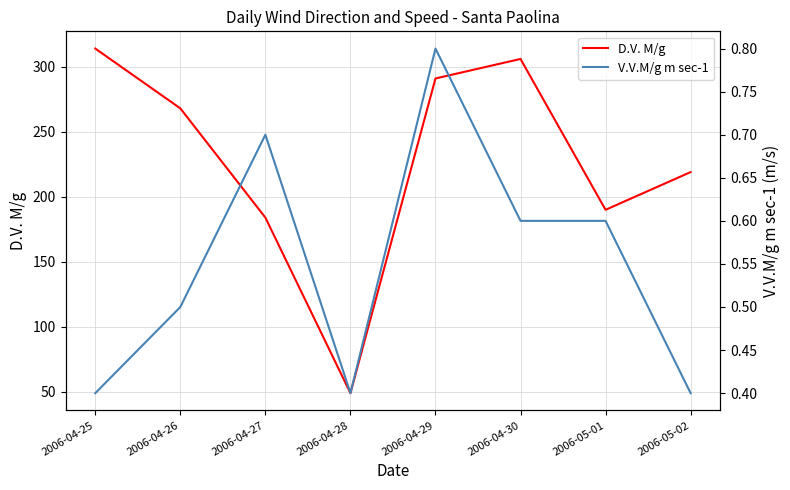

What is the difference between the D.V. M/g values at 2006-04-27 and 2006-04-30?

122